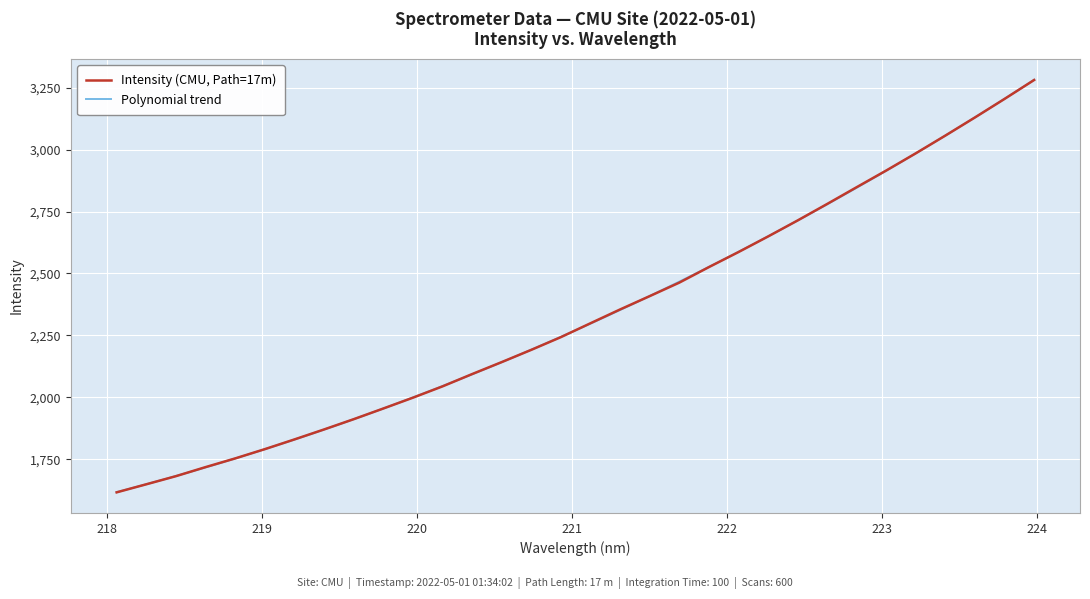

Reading right to left, transcribe all the data shown in this chart.

3280.7	3204.3	3129.6	3056.6	2985.0	2915.6	2848.2	2780.4	2713.8	2649.1	2586.2	2525.5	2462.9	2408.5	2354.7	2299.1	2243.1	2191.8	2142.3	2094.0	2044.3	1998.7	1955.0	1911.9	1870.5	1830.2	1791.0	1753.7	1718.6	1682.0	1649.3	1616.8